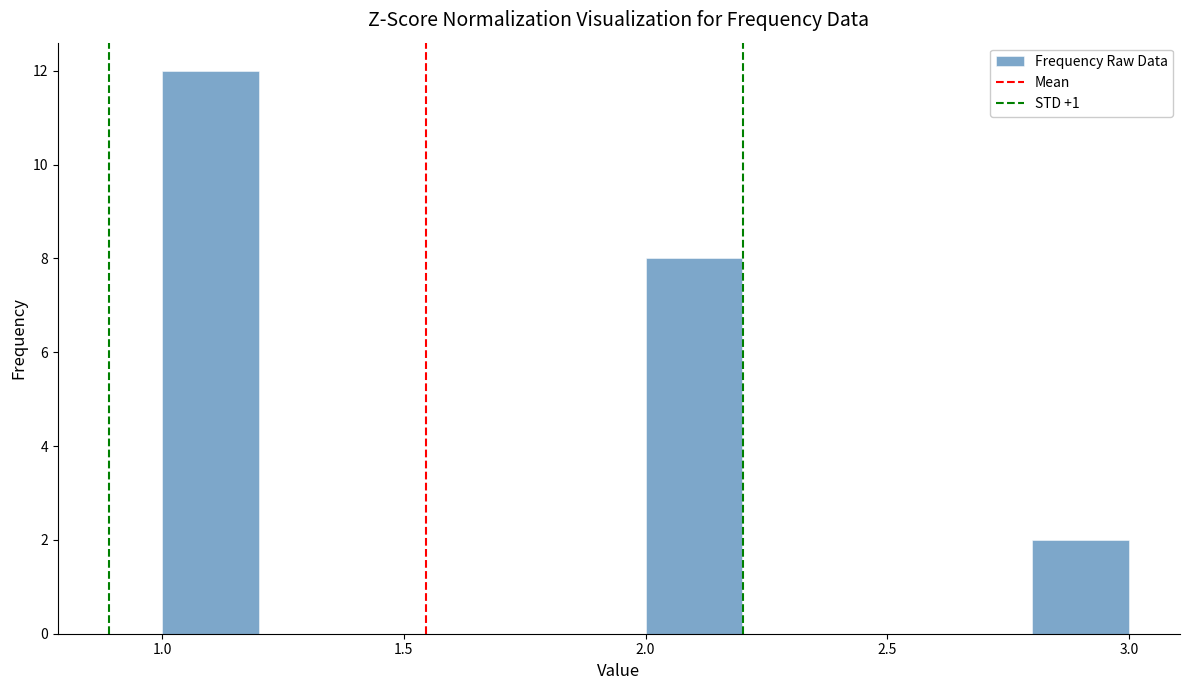

What is the height of the bar covering 2.8 to 3.0 on the x-axis? The values are not printed on the chart, so give them approximately, as read against the axis.

2